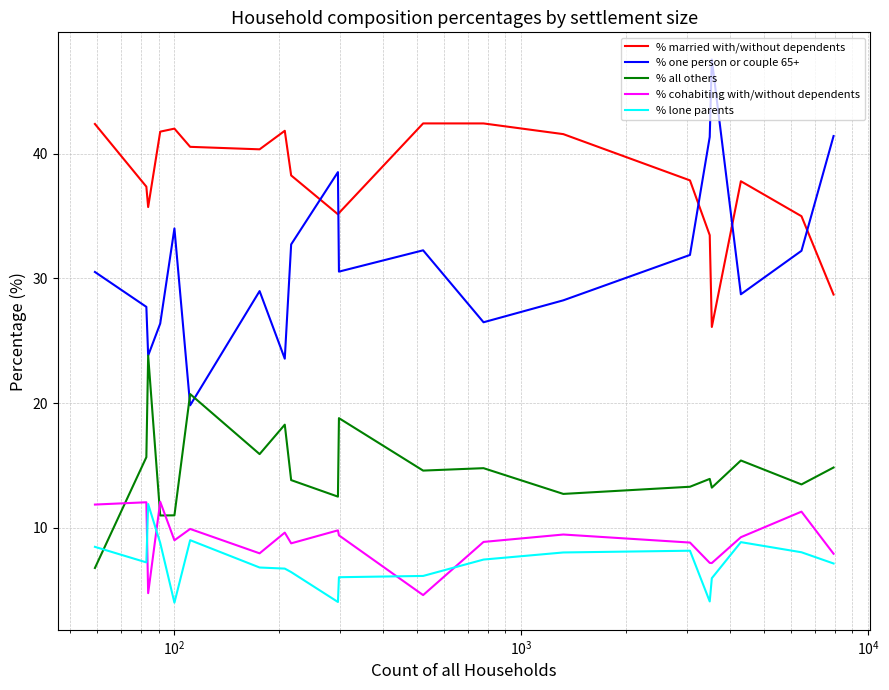

What are all the series names shown in the legend?

% married with/without dependents, % one person or couple 65+, % all others, % cohabiting with/without dependents, % lone parents